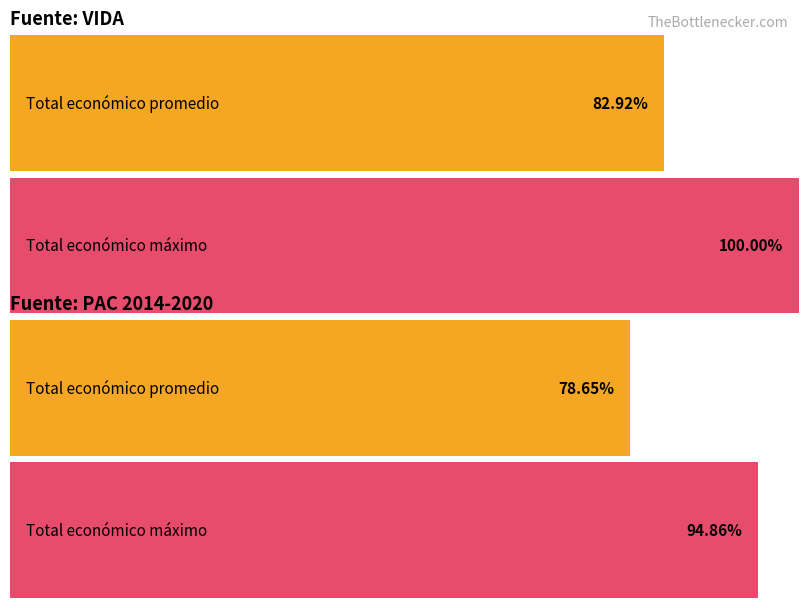

How many series are shown in this chart?

2